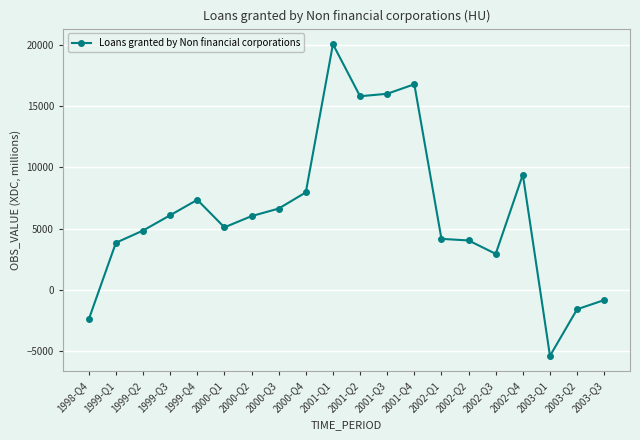

Where is the first local minimum?

2000-Q1